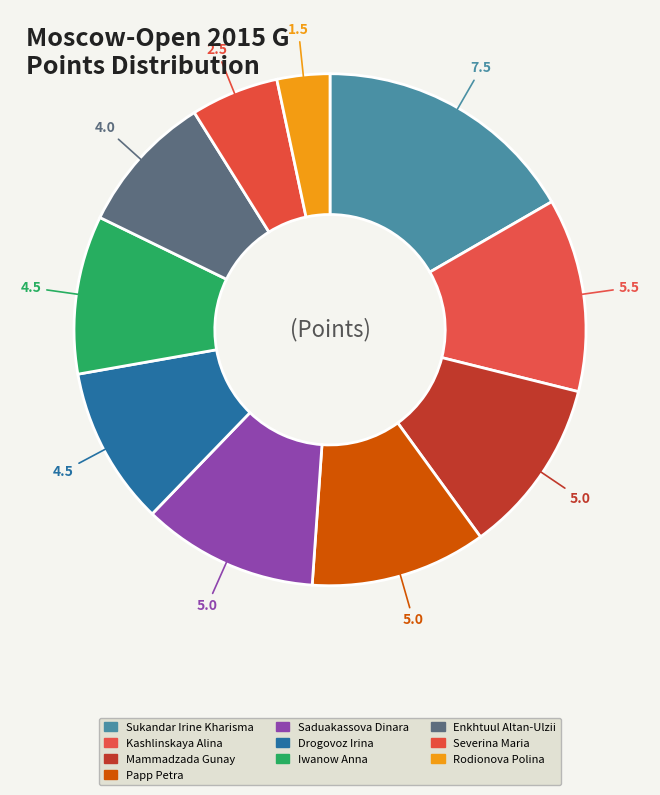

Count the number of slices in the pie.

10